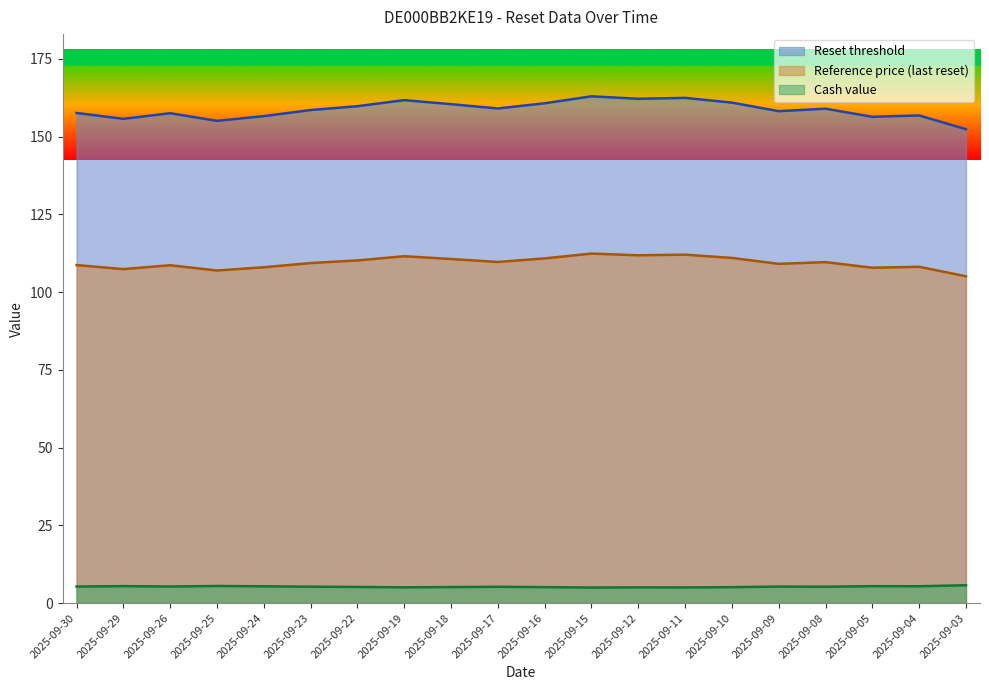

Reading right to left, extract all data points from this chart.

Reset threshold: 2025-09-03=152.4	2025-09-04=156.8	2025-09-05=156.4	2025-09-08=159.0	2025-09-09=158.2	2025-09-10=160.9	2025-09-11=162.5	2025-09-12=162.2	2025-09-15=163.0	2025-09-16=160.7	2025-09-17=159.1	2025-09-18=160.4	2025-09-19=161.7	2025-09-22=159.8	2025-09-23=158.6	2025-09-24=156.6	2025-09-25=155.1	2025-09-26=157.5	2025-09-29=155.7	2025-09-30=157.6
Reference price (last reset): 2025-09-03=105.1	2025-09-04=108.2	2025-09-05=107.8	2025-09-08=109.7	2025-09-09=109.1	2025-09-10=111.0	2025-09-11=112.0	2025-09-12=111.8	2025-09-15=112.4	2025-09-16=110.8	2025-09-17=109.7	2025-09-18=110.7	2025-09-19=111.5	2025-09-22=110.2	2025-09-23=109.3	2025-09-24=108.0	2025-09-25=107.0	2025-09-26=108.7	2025-09-29=107.4	2025-09-30=108.7
Cash value: 2025-09-03=5.7	2025-09-04=5.4	2025-09-05=5.4	2025-09-08=5.3	2025-09-09=5.3	2025-09-10=5.1	2025-09-11=5.0	2025-09-12=5.0	2025-09-15=5.0	2025-09-16=5.1	2025-09-17=5.2	2025-09-18=5.2	2025-09-19=5.1	2025-09-22=5.2	2025-09-23=5.3	2025-09-24=5.4	2025-09-25=5.5	2025-09-26=5.3	2025-09-29=5.5	2025-09-30=5.3